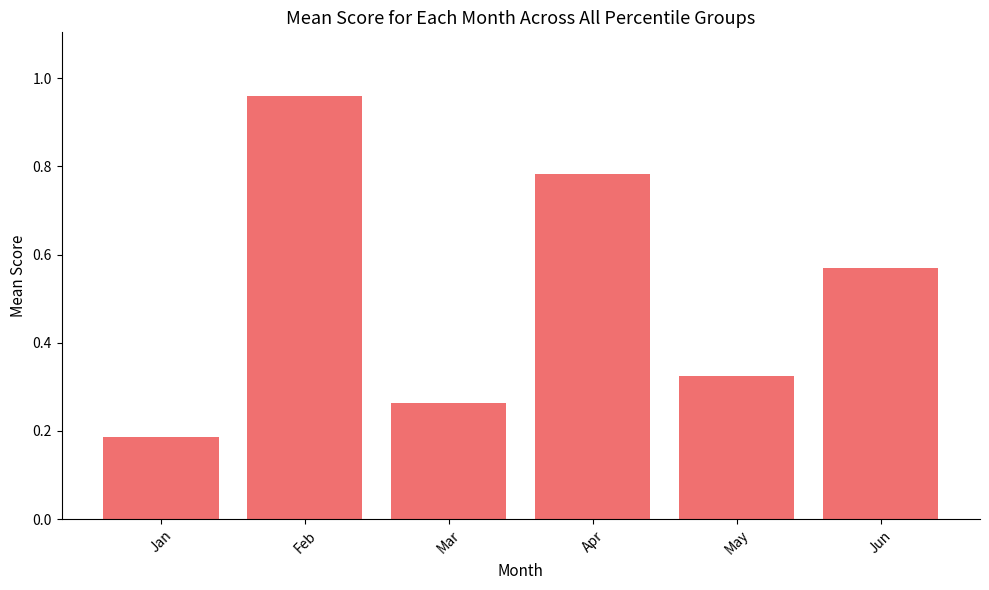

The chart shows a value of 0.4 at Jun. True or false?

False